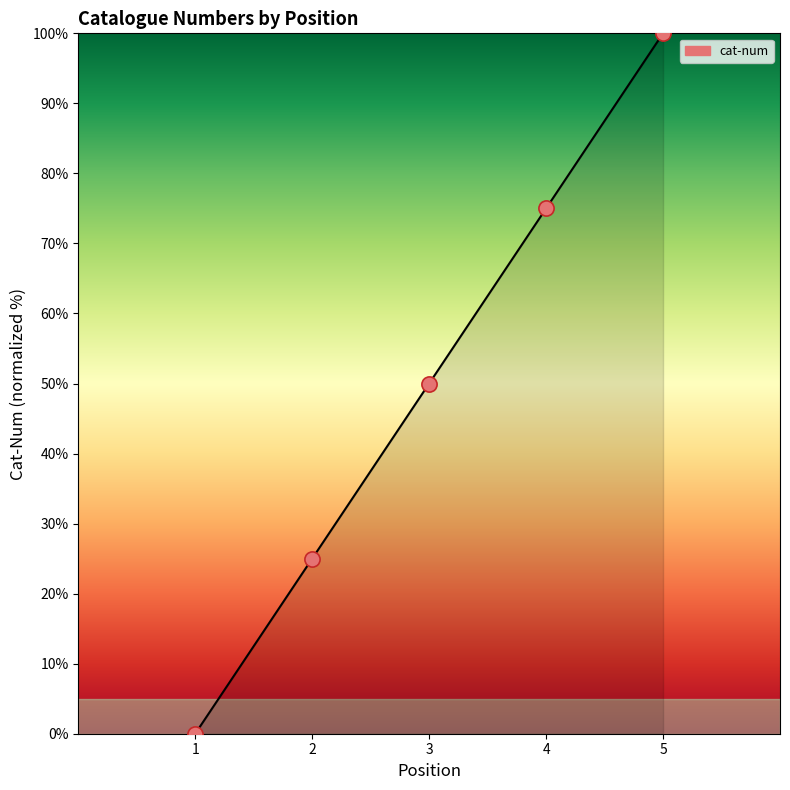

What is the ratio of the value at 2 to the value at 5?

0.2